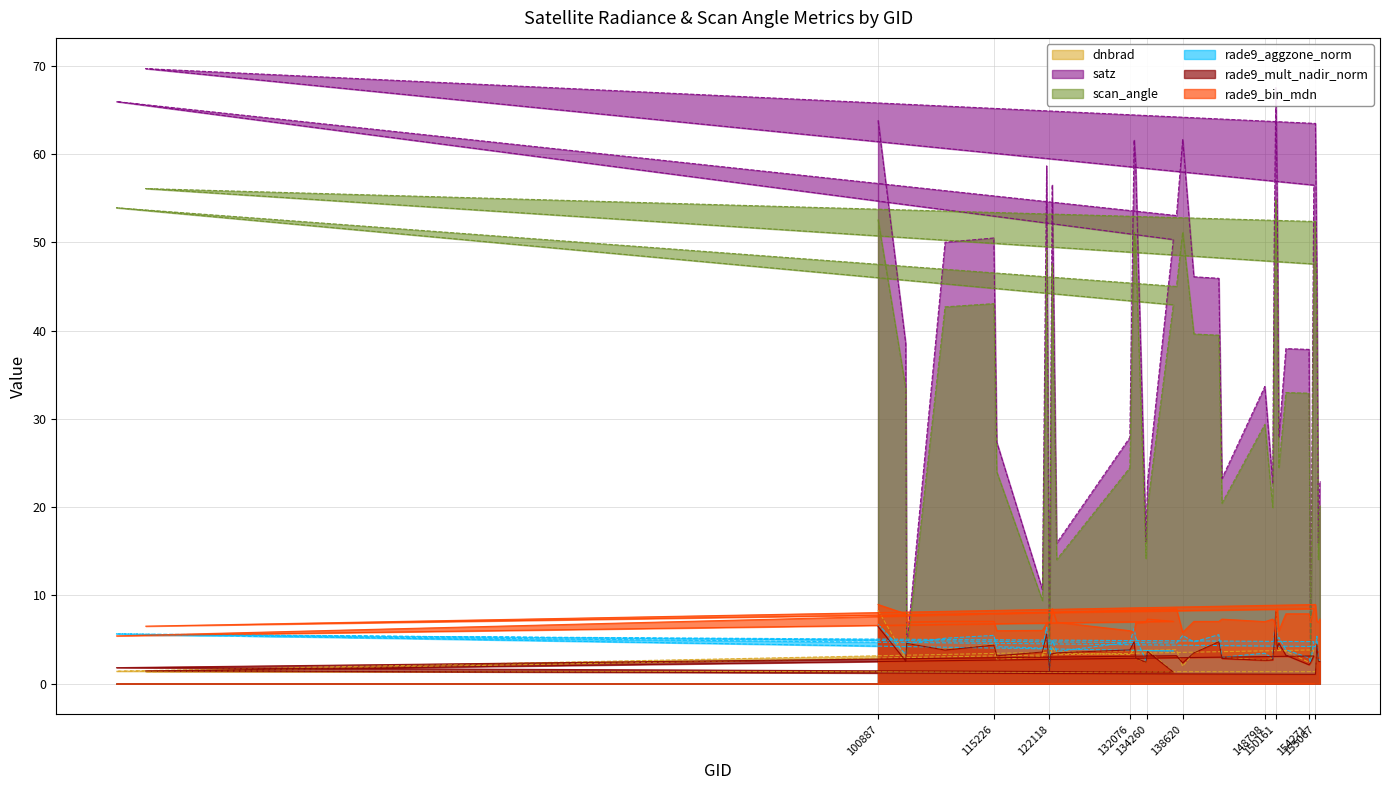

What is the difference between the scan_angle values at 122463 and 100887?

5.0